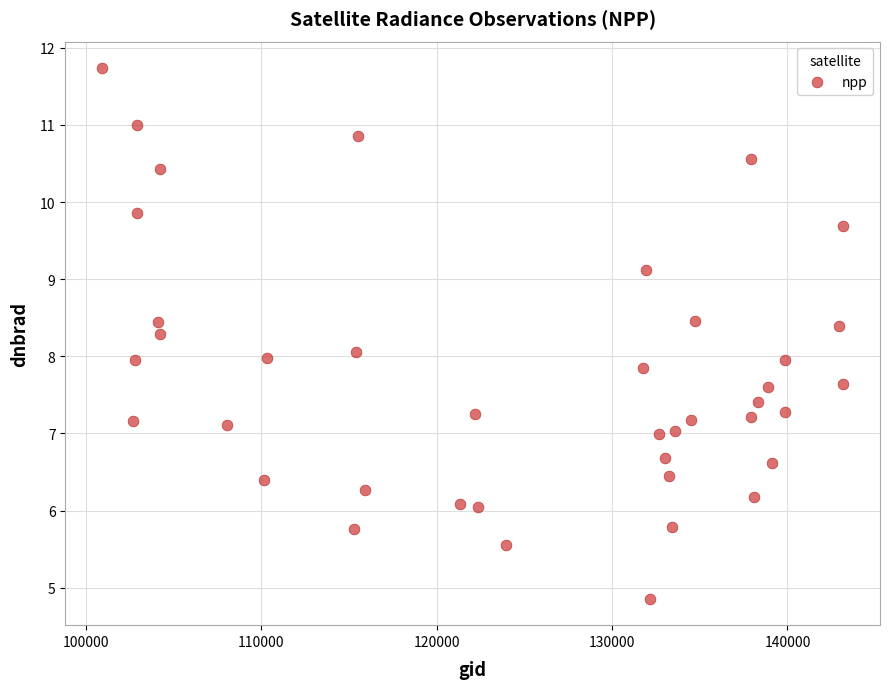

What is the range of Y values (max minus min)?

6.9